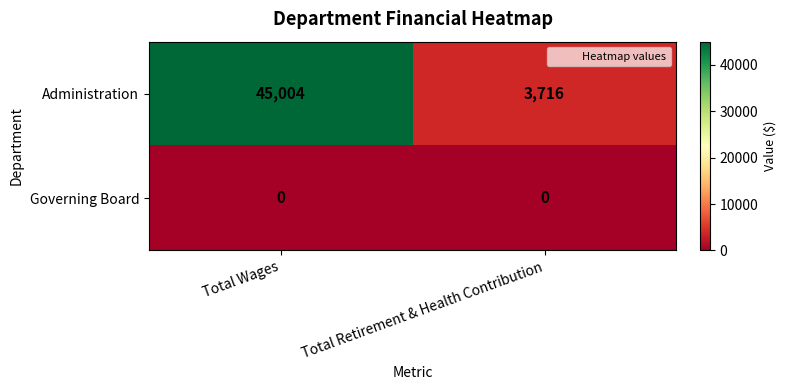

At how many categories does at least one series exceed 12427?

1